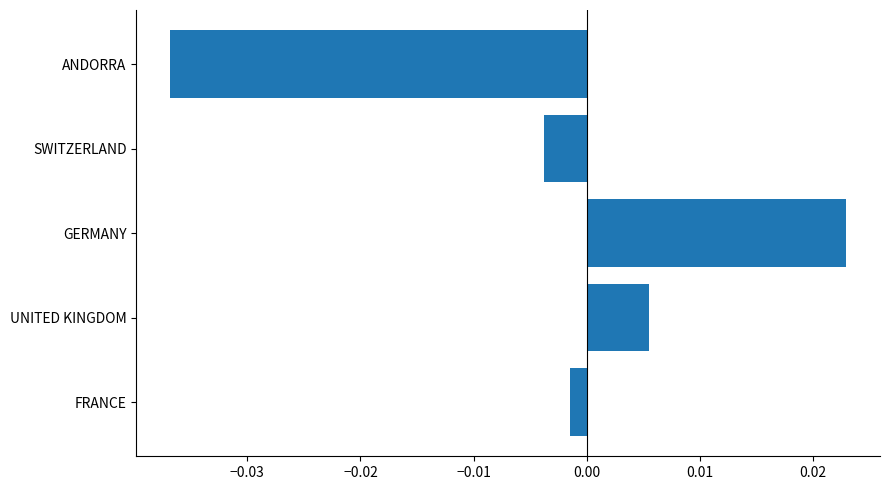

How many values exceed 0?

2